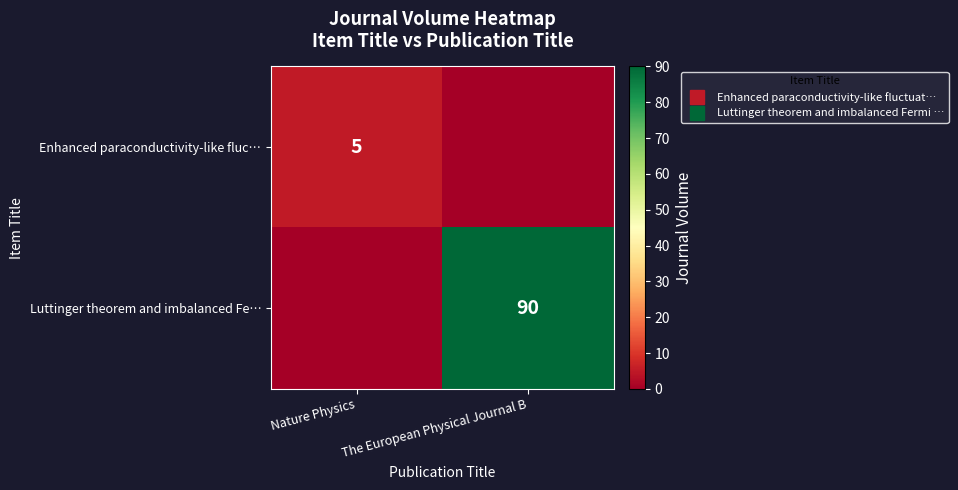

What is the difference between the highest and lowest values at Nature Physics?

5